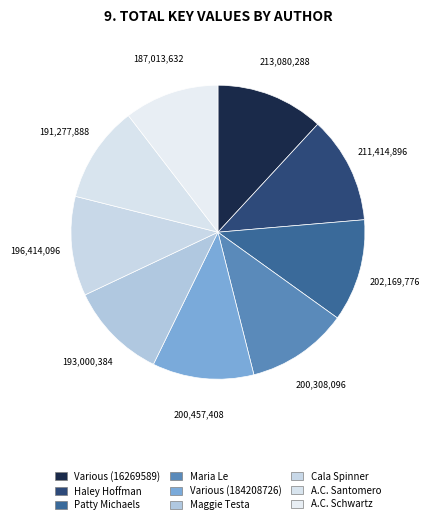

Count the number of slices in the pie.

9